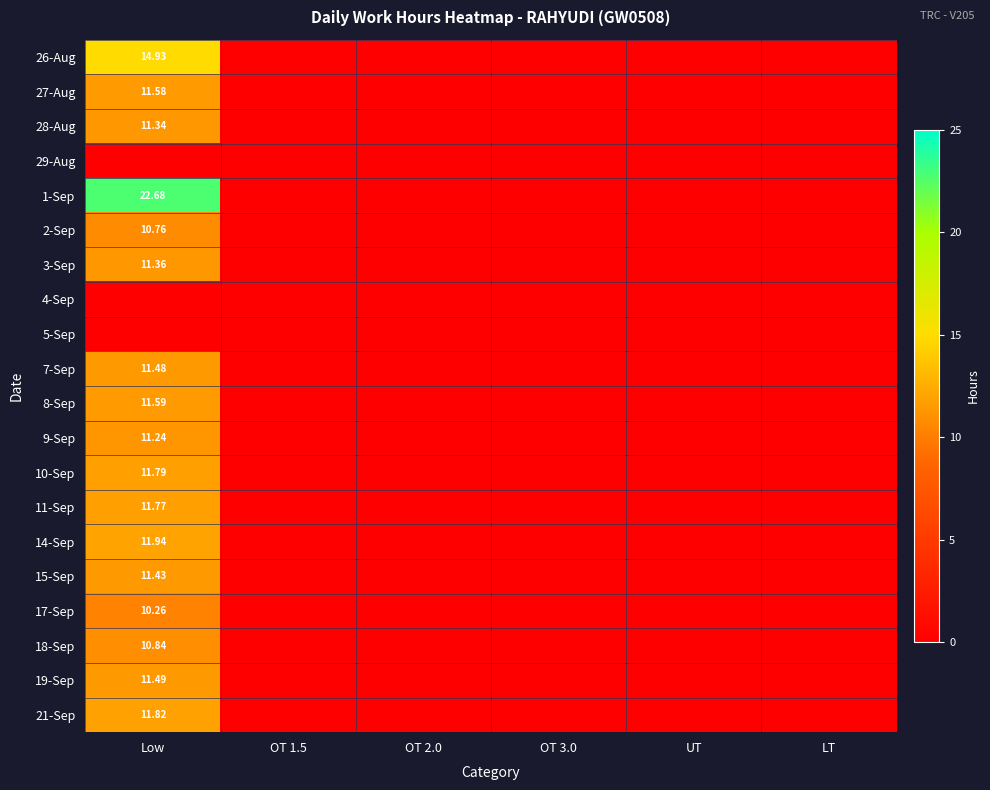

Between OT 2.0 and UT, which series saw the biggest shift?

26-Aug